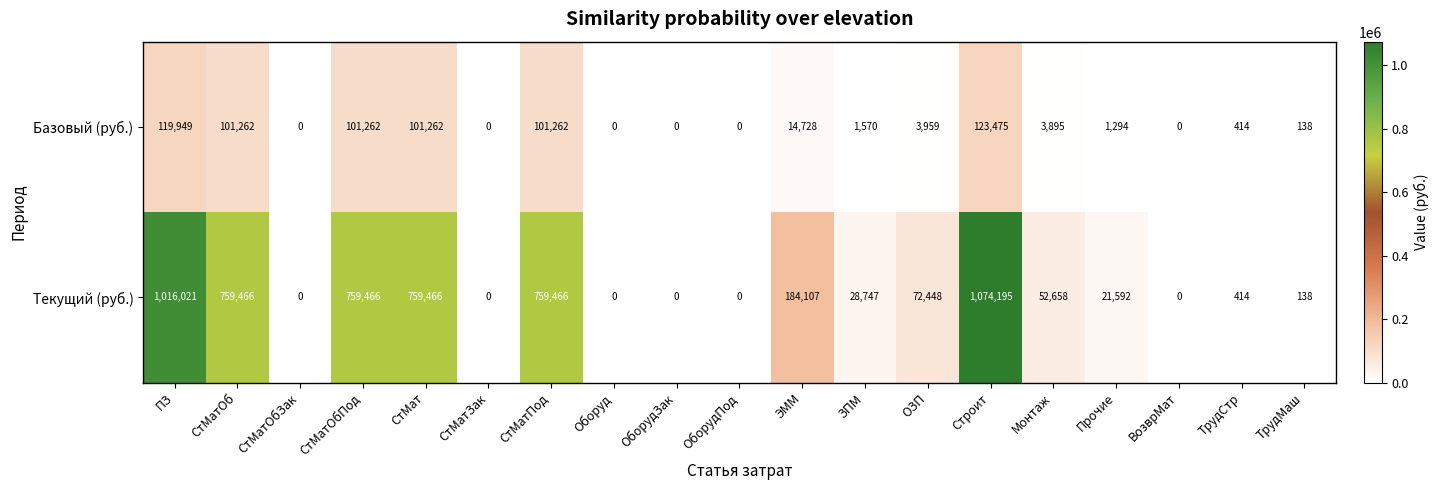

The Базовый (руб.) series shows 59185 at Строит. True or false?

False